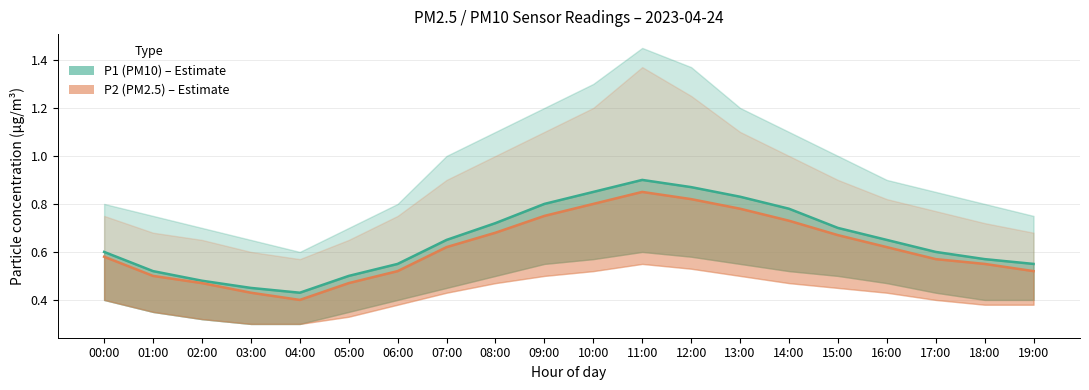

Which category has the highest value in the P2 center series?

11:00